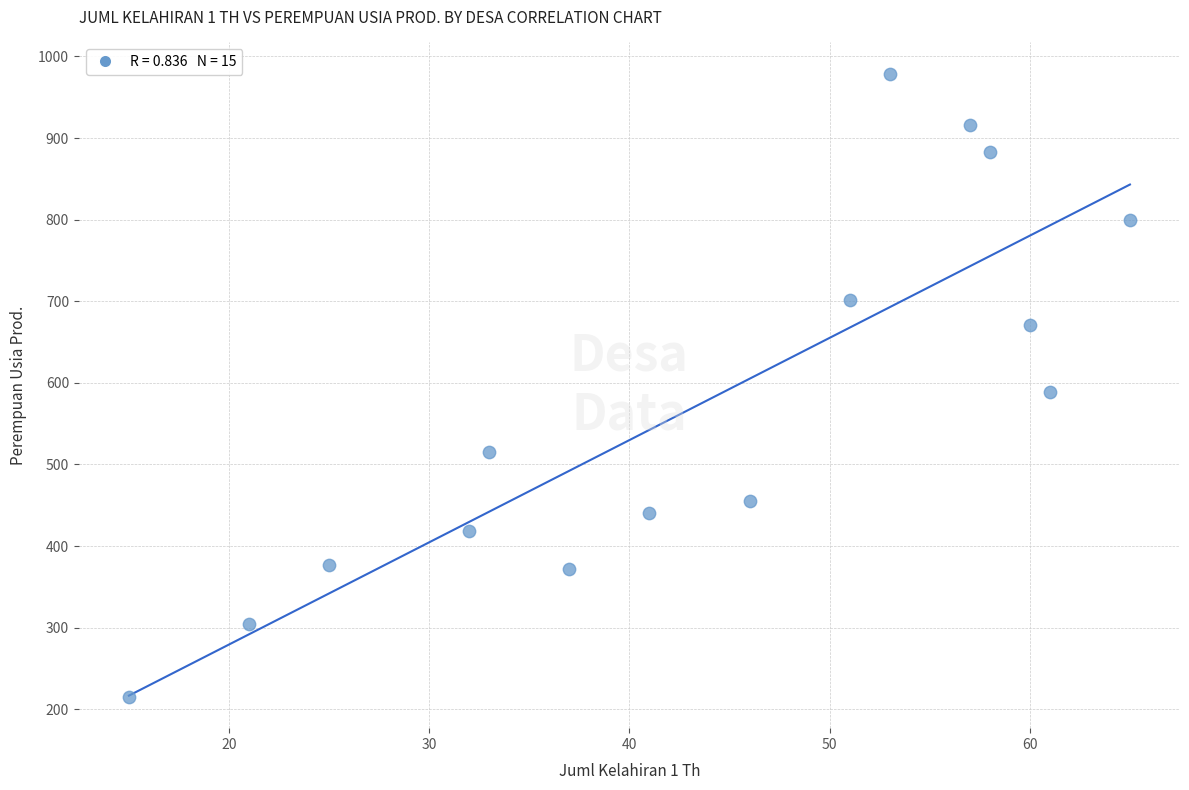

What is the range of X values (max minus min)?

50